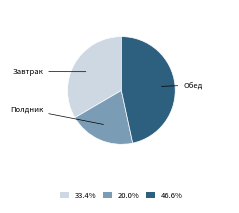

Is there a majority slice in this chart?

No